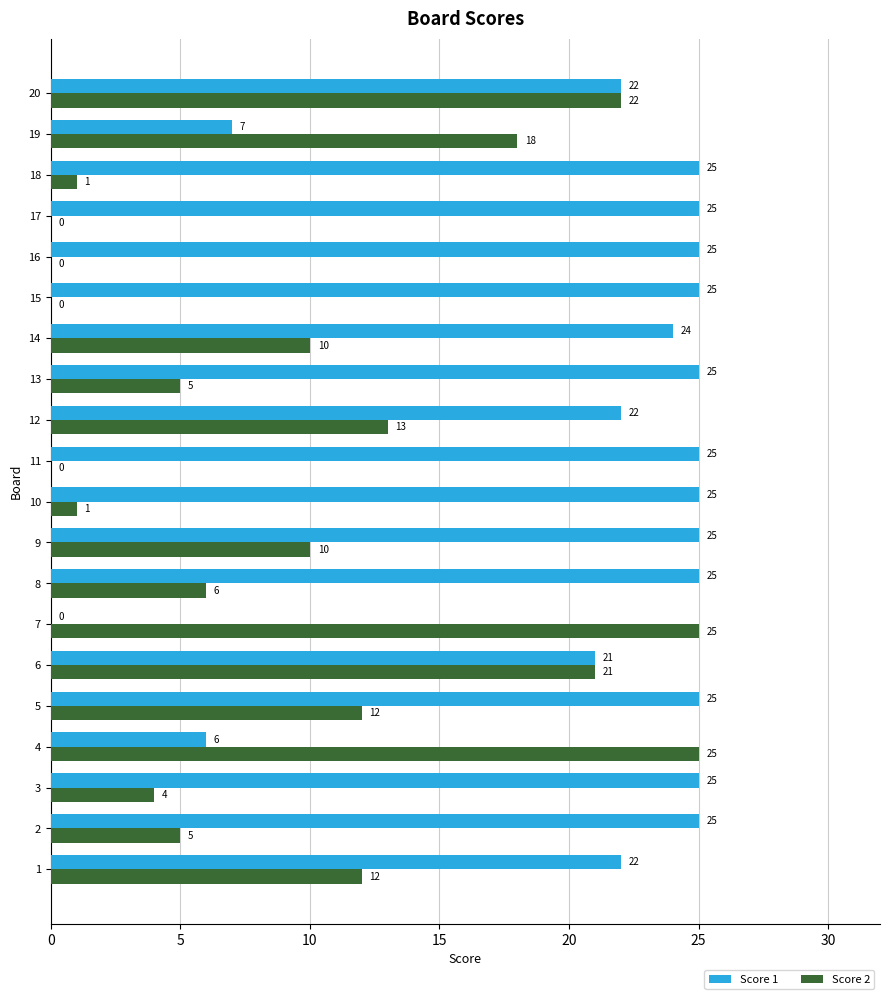

Which series changed the most between 12 and 16?

Score 2